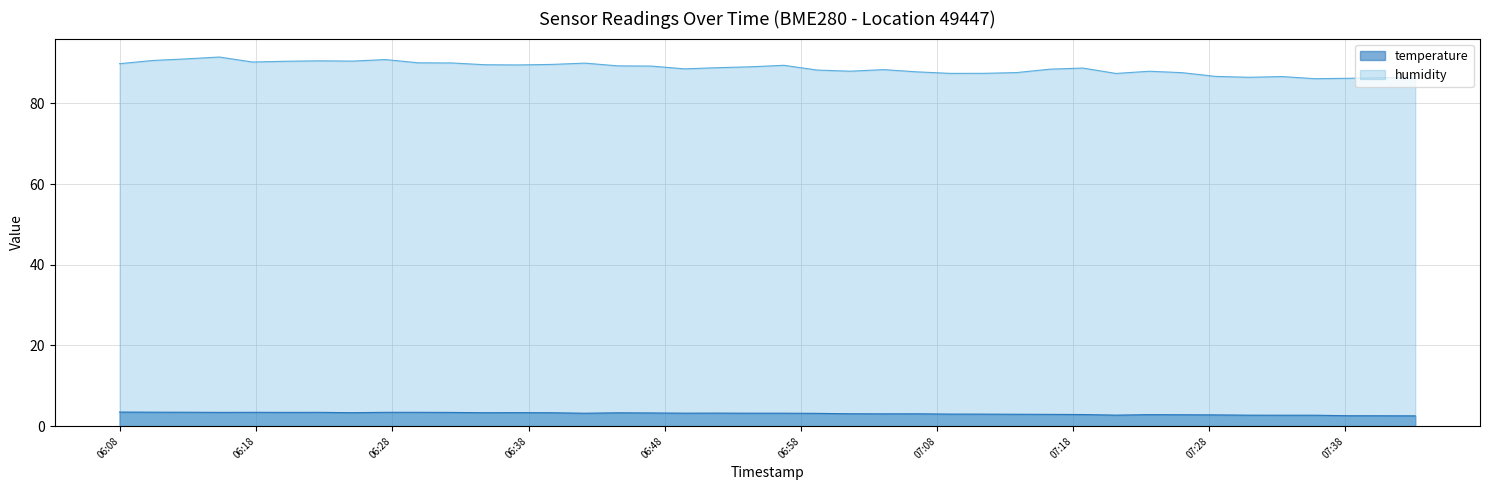

How many distinct data groups are displayed?

2